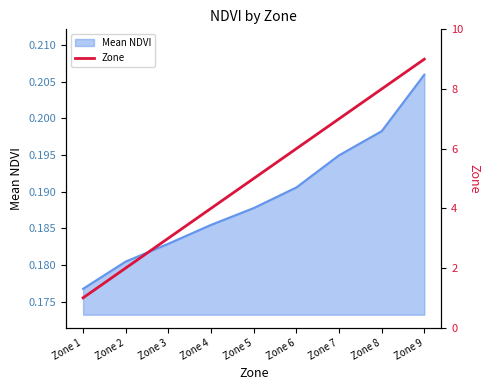

What is the change in value from Zone 1 to Zone 7?

+6